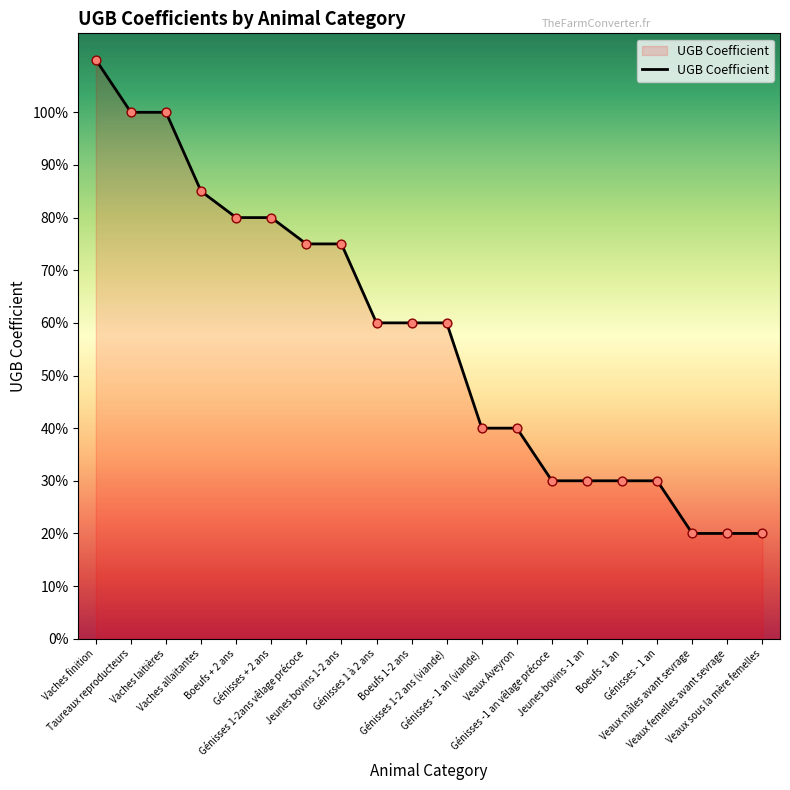

What is the ratio of the value at Jeunes bovins 1-2 ans to the value at Vaches laitières?

0.8